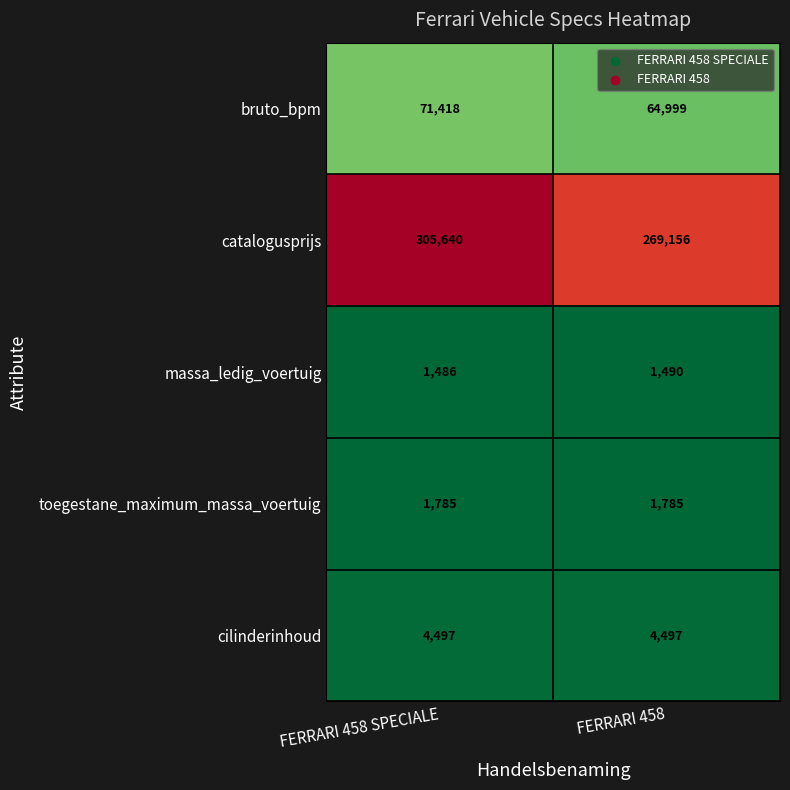

What is the spread (max minus min) of values at FERRARI 458 SPECIALE?

304154